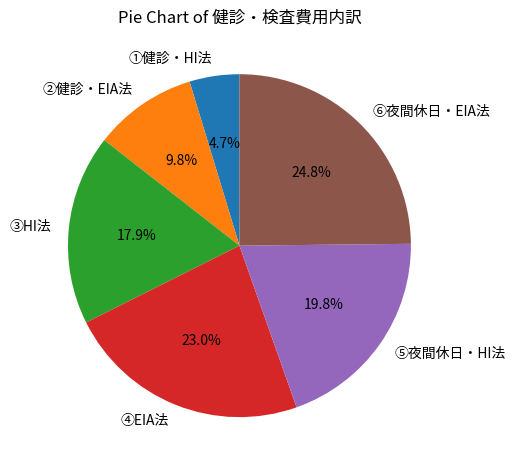

Which slice is the largest?

⑥夜間休日・EIA法